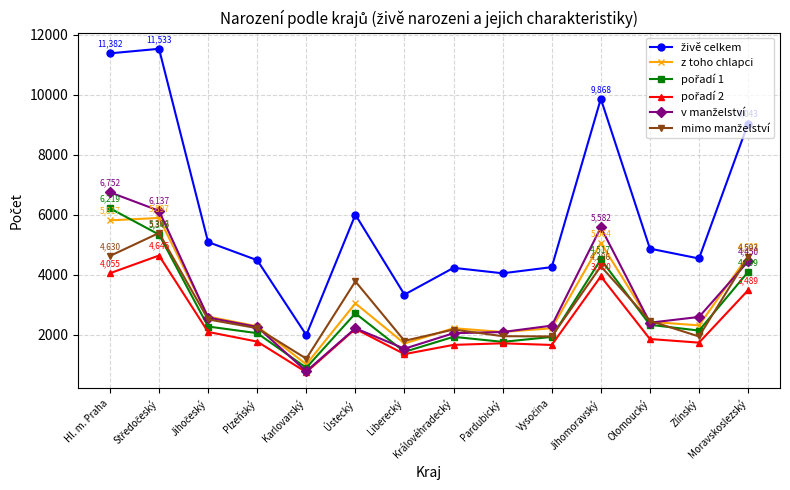

What is the label of the 14th point from the left?

Moravskoslezský